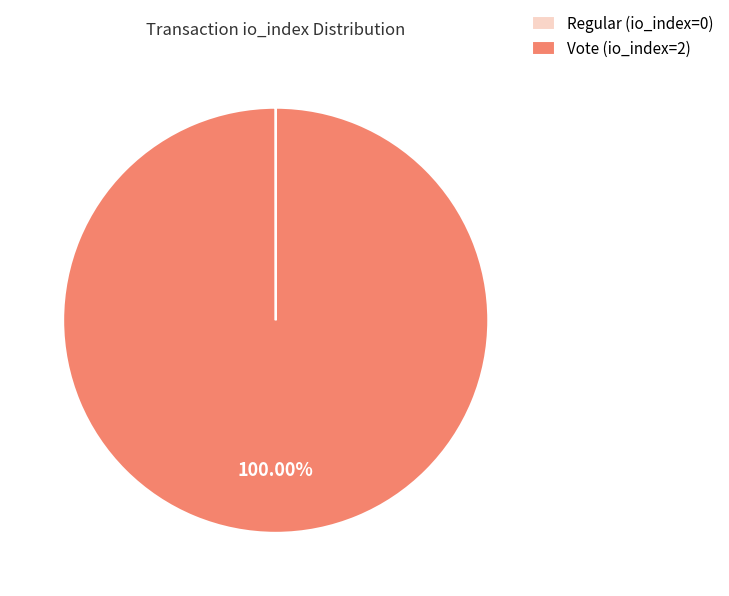

What is the majority slice?

Vote (io_index=2)